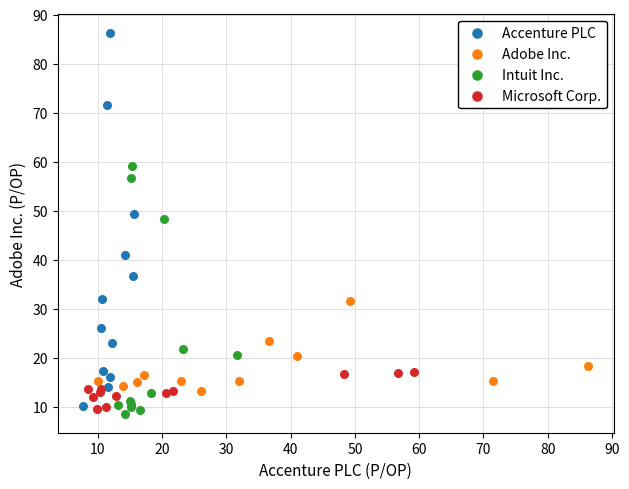

Which series has the largest Y range (max minus min)?

Accenture PLC